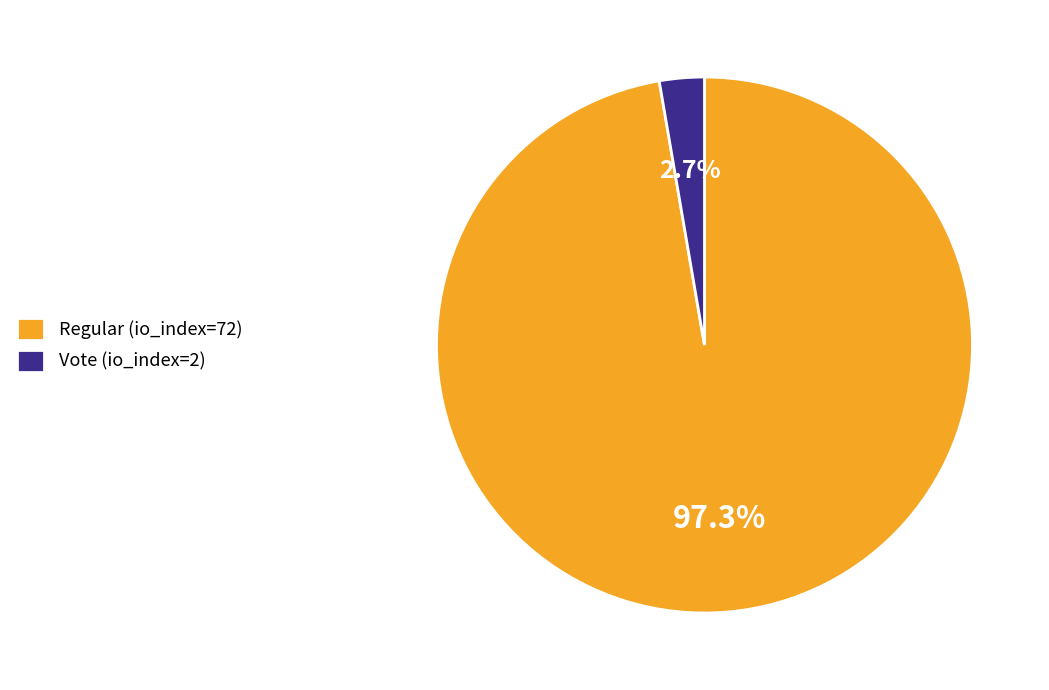

Which slice represents more than half of the pie?

Regular (io_index=72)